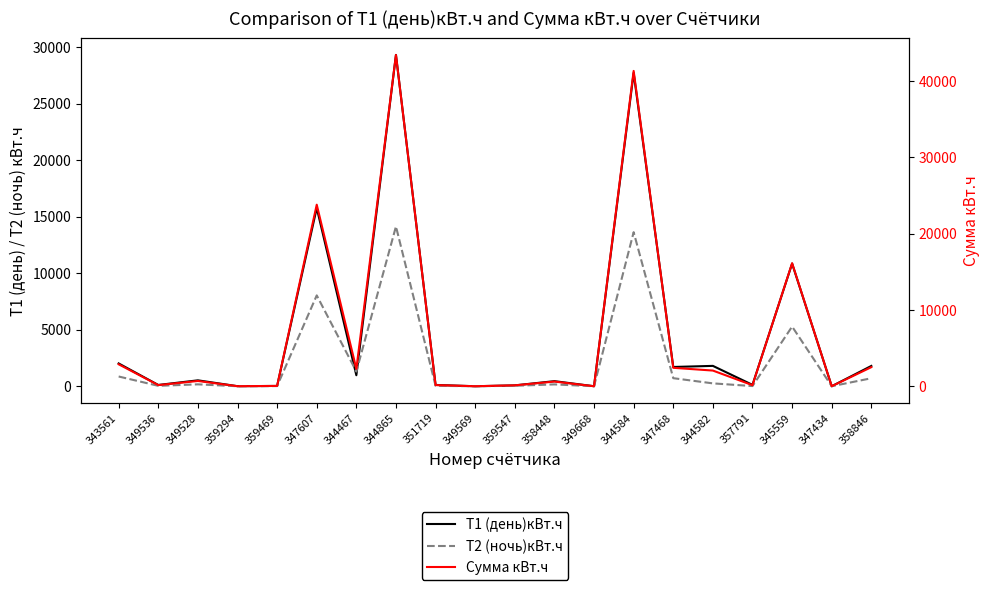

Rank the series at 347468 from highest to lowest value.

Сумма кВт.ч, Т1 (день)кВт.ч, Т2 (ночь)кВт.ч